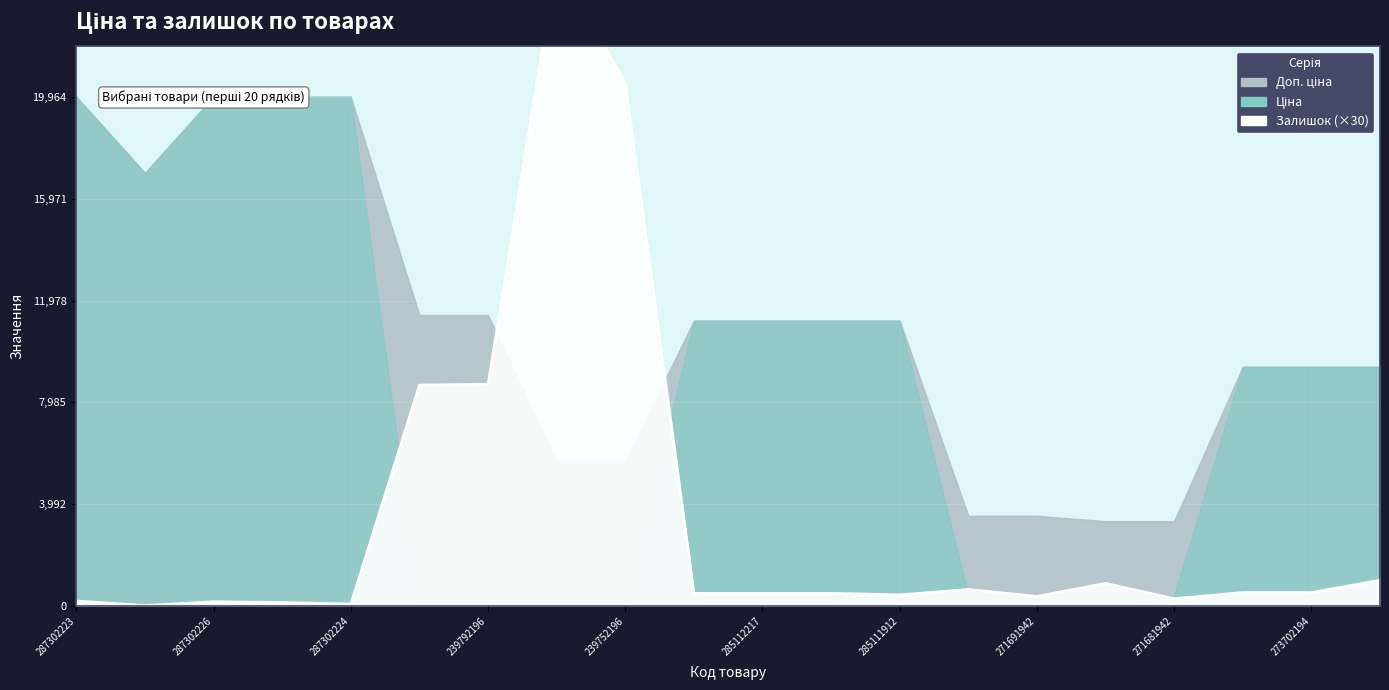

Where does the Доп. ціна series first go above 11188?

287302223